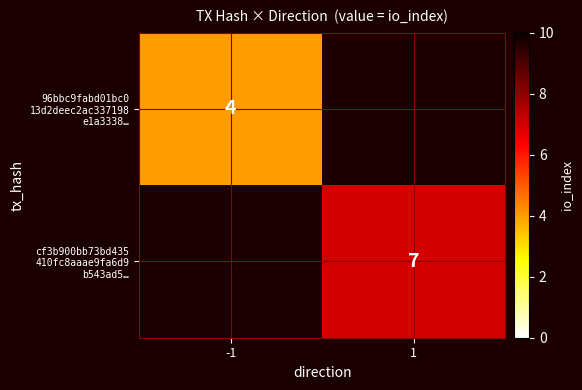

How many values in cf3b900bb73bd435 410fc8aaae9fa6d9 b543ad5… are above zero?

1